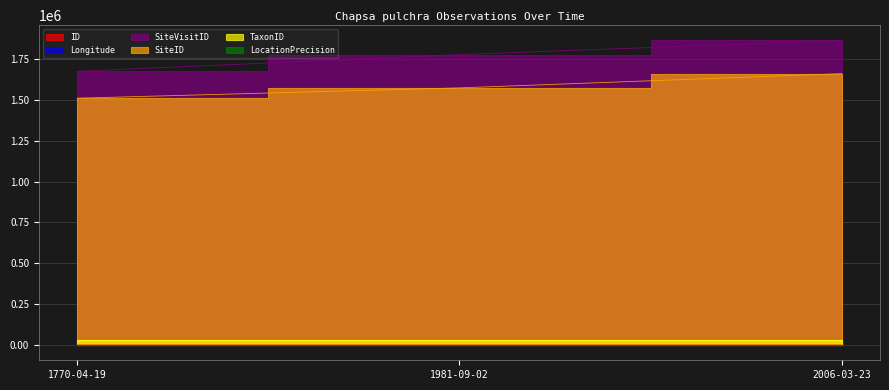

Where is Longitude nearest to the value 152?

1981-09-02